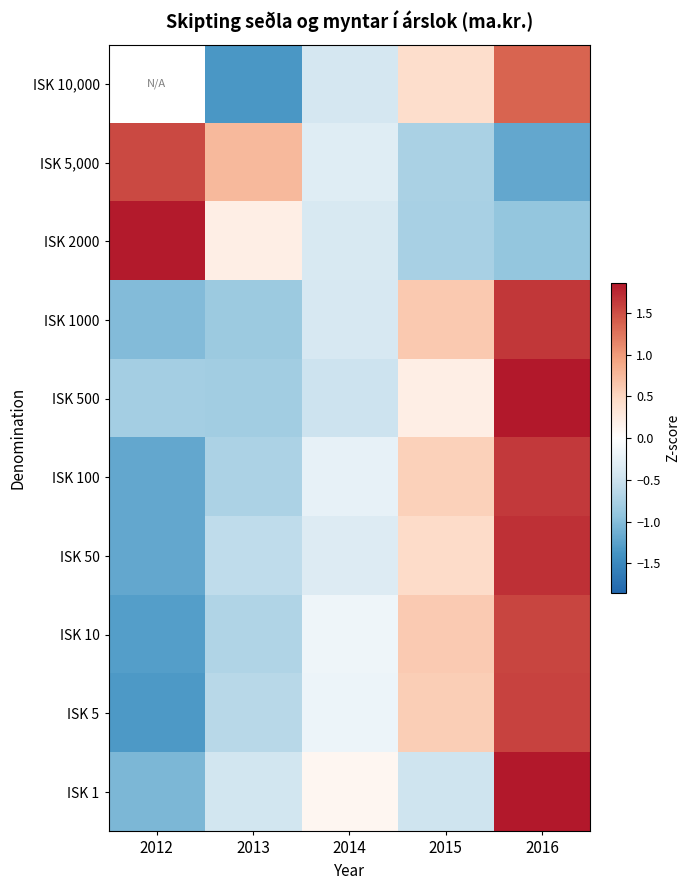

What is the greatest value displayed?

1.9